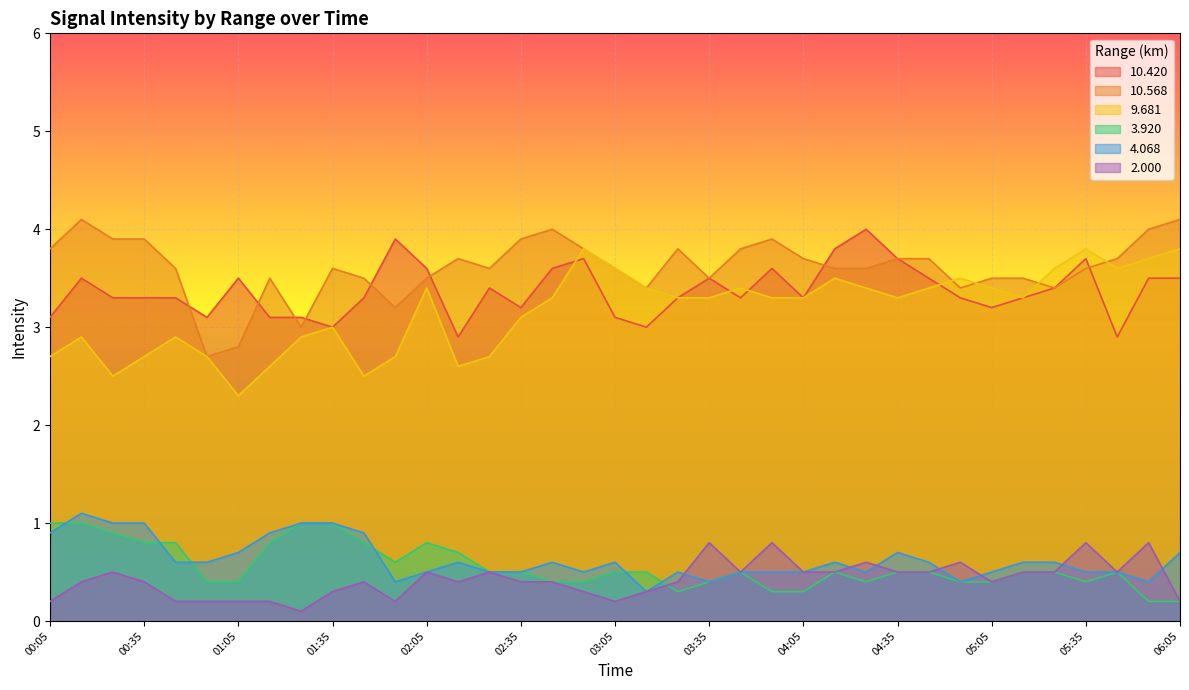

Reading left to right, list all the values displayed in this chart.

 10.420: 00:05=3.1	00:15=3.5	00:25=3.3	00:35=3.3	00:45=3.3	00:55=3.1	01:05=3.5	01:15=3.1	01:25=3.1	01:35=3.0	01:45=3.3	01:55=3.9	02:05=3.6	02:15=2.9	02:25=3.4	02:35=3.2	02:45=3.6	02:55=3.7	03:05=3.1	03:15=3.0	03:25=3.3	03:35=3.5	03:45=3.3	03:55=3.6	04:05=3.3	04:15=3.8	04:25=4.0	04:35=3.7	04:45=3.5	04:55=3.3	05:05=3.2	05:15=3.3	05:25=3.4	05:35=3.7	05:45=2.9	05:55=3.5	06:05=3.5
 10.568: 00:05=3.8	00:15=4.1	00:25=3.9	00:35=3.9	00:45=3.6	00:55=2.7	01:05=2.8	01:15=3.5	01:25=3.0	01:35=3.6	01:45=3.5	01:55=3.2	02:05=3.5	02:15=3.7	02:25=3.6	02:35=3.9	02:45=4.0	02:55=3.8	03:05=3.6	03:15=3.4	03:25=3.8	03:35=3.5	03:45=3.8	03:55=3.9	04:05=3.7	04:15=3.6	04:25=3.6	04:35=3.7	04:45=3.7	04:55=3.4	05:05=3.5	05:15=3.5	05:25=3.4	05:35=3.6	05:45=3.7	05:55=4.0	06:05=4.1
  9.681: 00:05=2.7	00:15=2.9	00:25=2.5	00:35=2.7	00:45=2.9	00:55=2.7	01:05=2.3	01:15=2.6	01:25=2.9	01:35=3.0	01:45=2.5	01:55=2.7	02:05=3.4	02:15=2.6	02:25=2.7	02:35=3.1	02:45=3.3	02:55=3.8	03:05=3.6	03:15=3.4	03:25=3.3	03:35=3.3	03:45=3.4	03:55=3.3	04:05=3.3	04:15=3.5	04:25=3.4	04:35=3.3	04:45=3.4	04:55=3.5	05:05=3.4	05:15=3.3	05:25=3.6	05:35=3.8	05:45=3.6	05:55=3.7	06:05=3.8
  3.920: 00:05=1.0	00:15=1.0	00:25=0.9	00:35=0.8	00:45=0.8	00:55=0.4	01:05=0.4	01:15=0.8	01:25=1.0	01:35=1.0	01:45=0.8	01:55=0.6	02:05=0.8	02:15=0.7	02:25=0.5	02:35=0.5	02:45=0.4	02:55=0.4	03:05=0.5	03:15=0.5	03:25=0.3	03:35=0.4	03:45=0.5	03:55=0.3	04:05=0.3	04:15=0.5	04:25=0.4	04:35=0.5	04:45=0.5	04:55=0.4	05:05=0.4	05:15=0.5	05:25=0.5	05:35=0.4	05:45=0.5	05:55=0.2	06:05=0.2
  4.068: 00:05=0.9	00:15=1.1	00:25=1.0	00:35=1.0	00:45=0.6	00:55=0.6	01:05=0.7	01:15=0.9	01:25=1.0	01:35=1.0	01:45=0.9	01:55=0.4	02:05=0.5	02:15=0.6	02:25=0.5	02:35=0.5	02:45=0.6	02:55=0.5	03:05=0.6	03:15=0.3	03:25=0.5	03:35=0.4	03:45=0.5	03:55=0.5	04:05=0.5	04:15=0.6	04:25=0.5	04:35=0.7	04:45=0.6	04:55=0.4	05:05=0.5	05:15=0.6	05:25=0.6	05:35=0.5	05:45=0.5	05:55=0.4	06:05=0.7
 2.000: 00:05=0.2	00:15=0.4	00:25=0.5	00:35=0.4	00:45=0.2	00:55=0.2	01:05=0.2	01:15=0.2	01:25=0.1	01:35=0.3	01:45=0.4	01:55=0.2	02:05=0.5	02:15=0.4	02:25=0.5	02:35=0.4	02:45=0.4	02:55=0.3	03:05=0.2	03:15=0.3	03:25=0.4	03:35=0.8	03:45=0.5	03:55=0.8	04:05=0.5	04:15=0.5	04:25=0.6	04:35=0.5	04:45=0.5	04:55=0.6	05:05=0.4	05:15=0.5	05:25=0.5	05:35=0.8	05:45=0.5	05:55=0.8	06:05=0.2